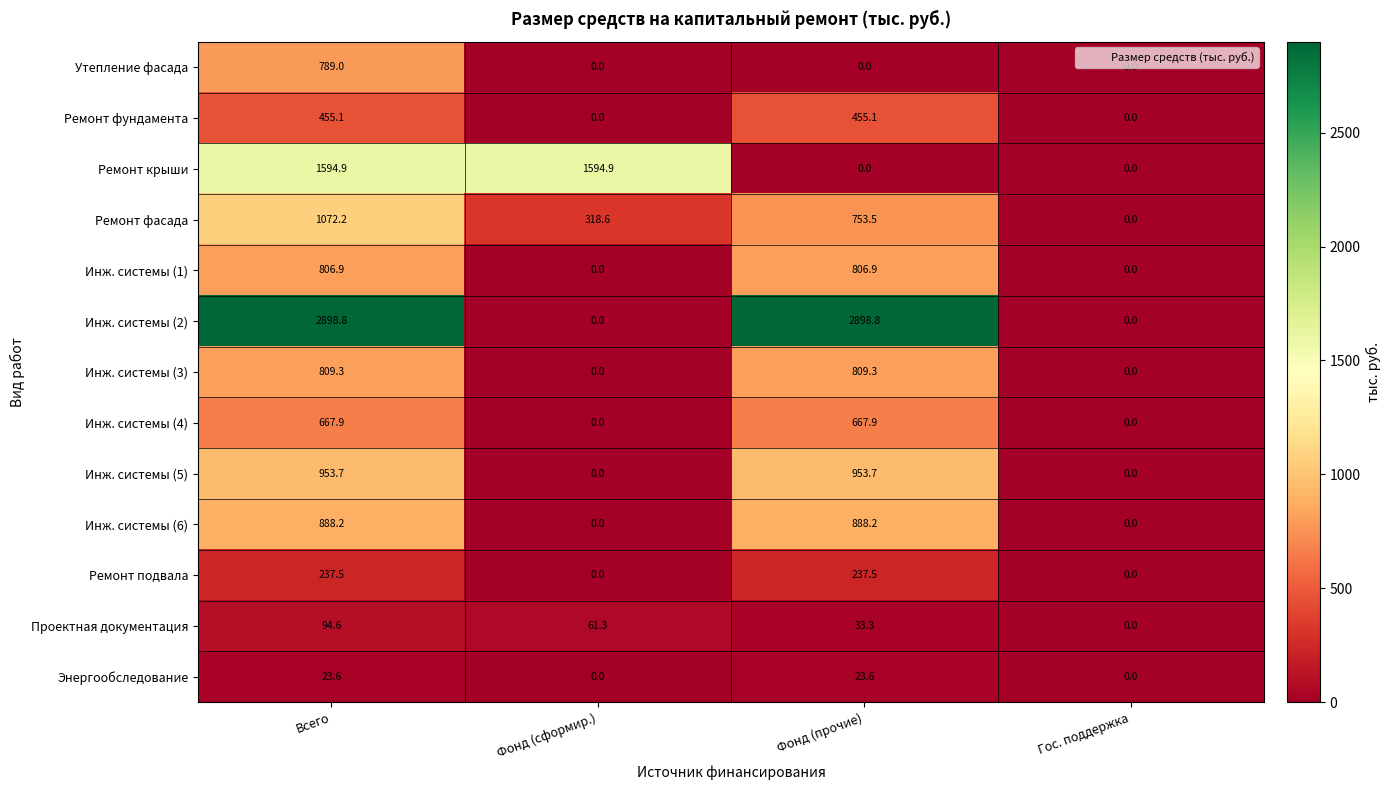

Rank the series by their maximum value, from lowest to highest.

Энергообследование, Проектная документация, Ремонт подвала, Ремонт фундамента, Инж. системы (4), Утепление фасада, Инж. системы (1), Инж. системы (3), Инж. системы (6), Инж. системы (5), Ремонт фасада, Ремонт крыши, Инж. системы (2)